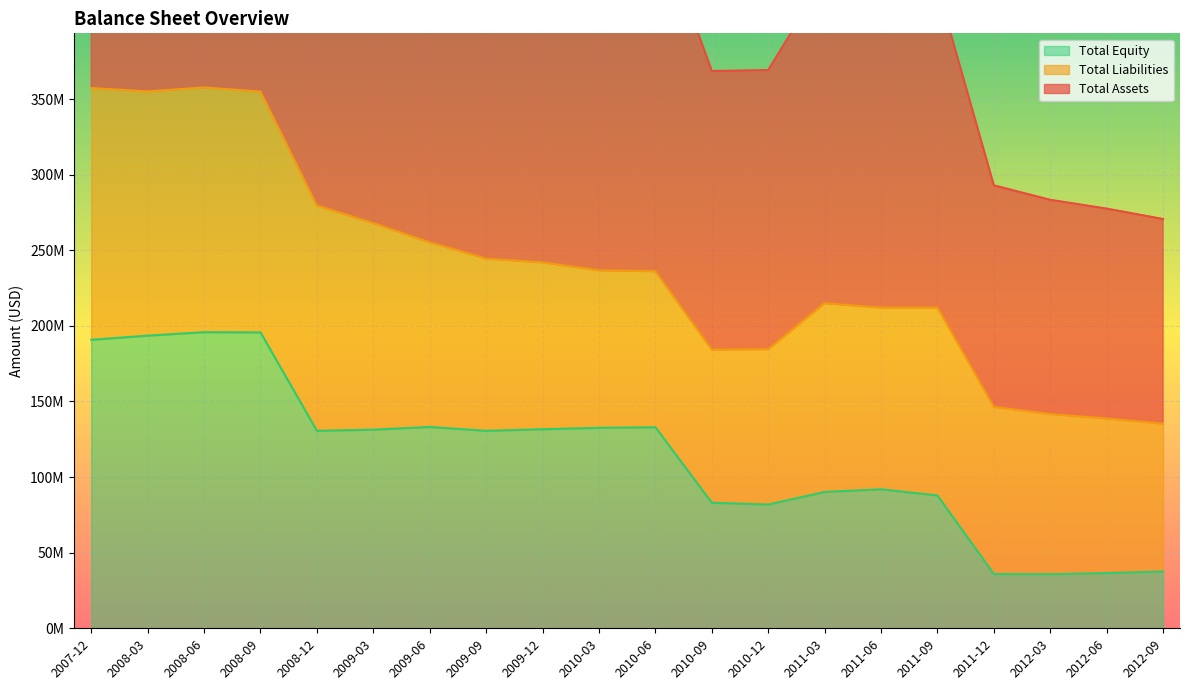

Which category has the highest value in the Total Assets series?

2008-06